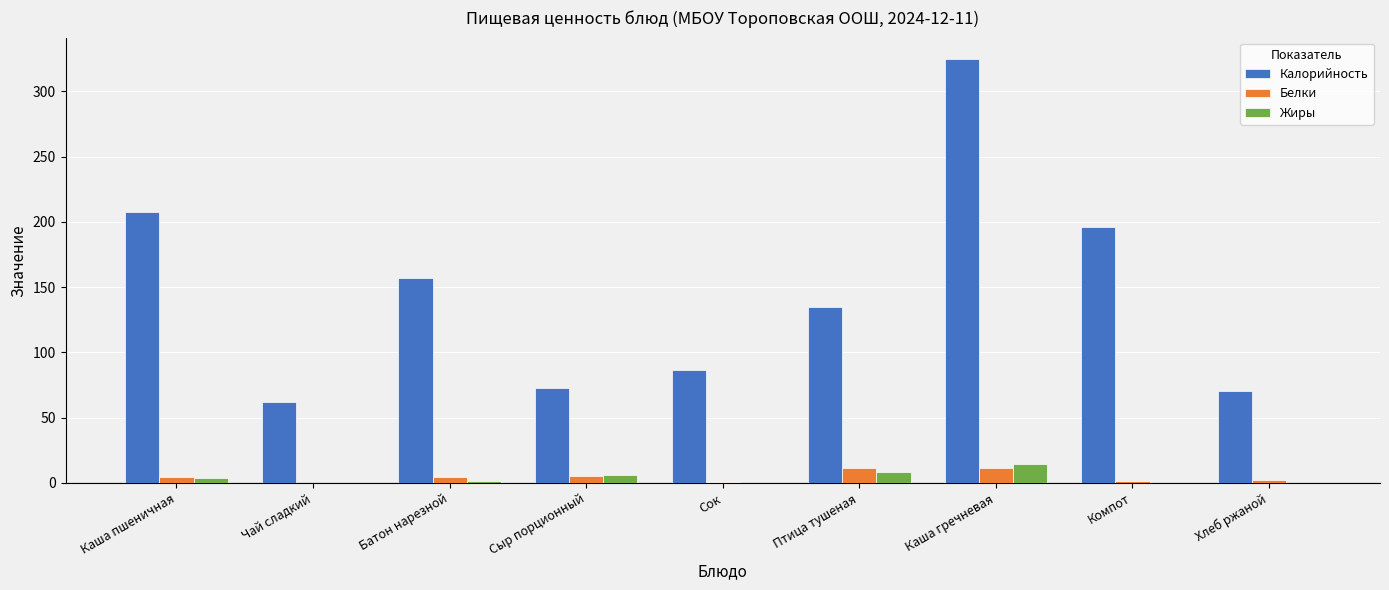

At which label does Калорийность reach its peak?

Каша гречневая